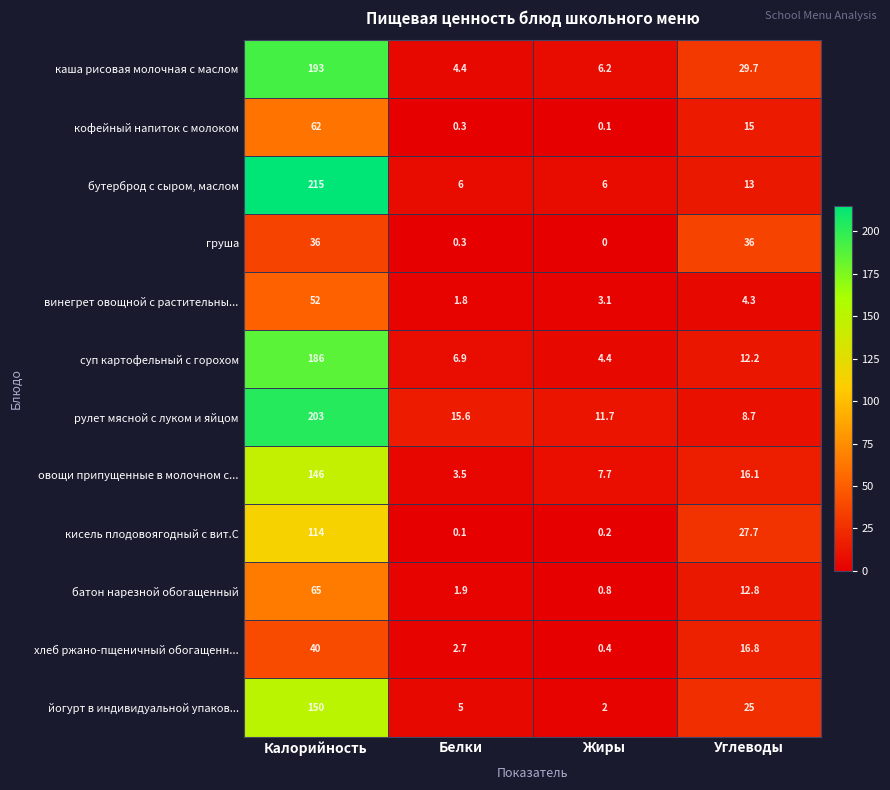

Which series has the largest range (max minus min)?

бутерброд с сыром, маслом